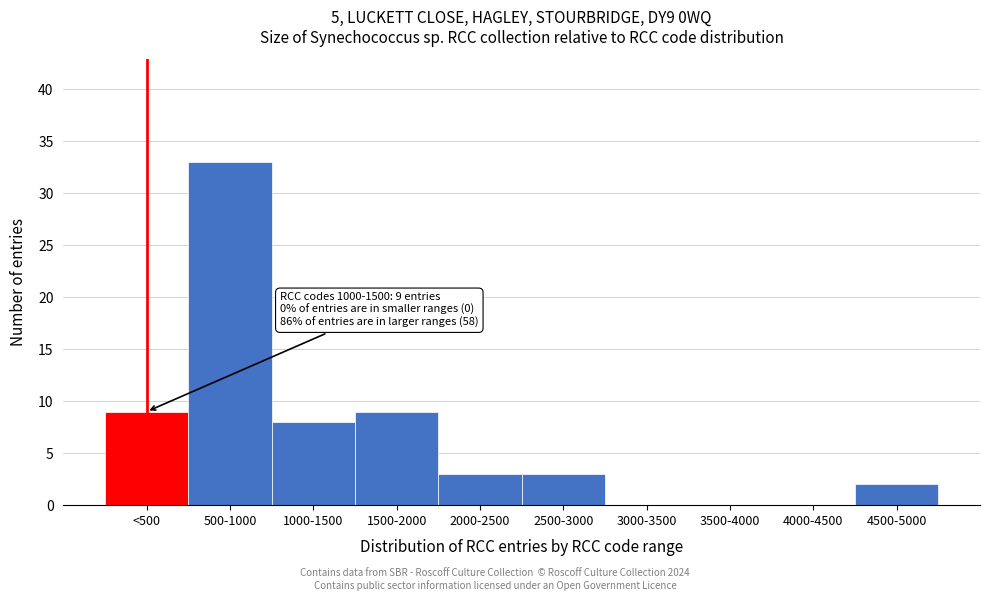

Reading left to right, what are all the values shown in this chart?

<500=9	500-1000=33	1000-1500=8	1500-2000=9	2000-2500=3	2500-3000=3	3000-3500=0	3500-4000=0	4000-4500=0	4500-5000=2